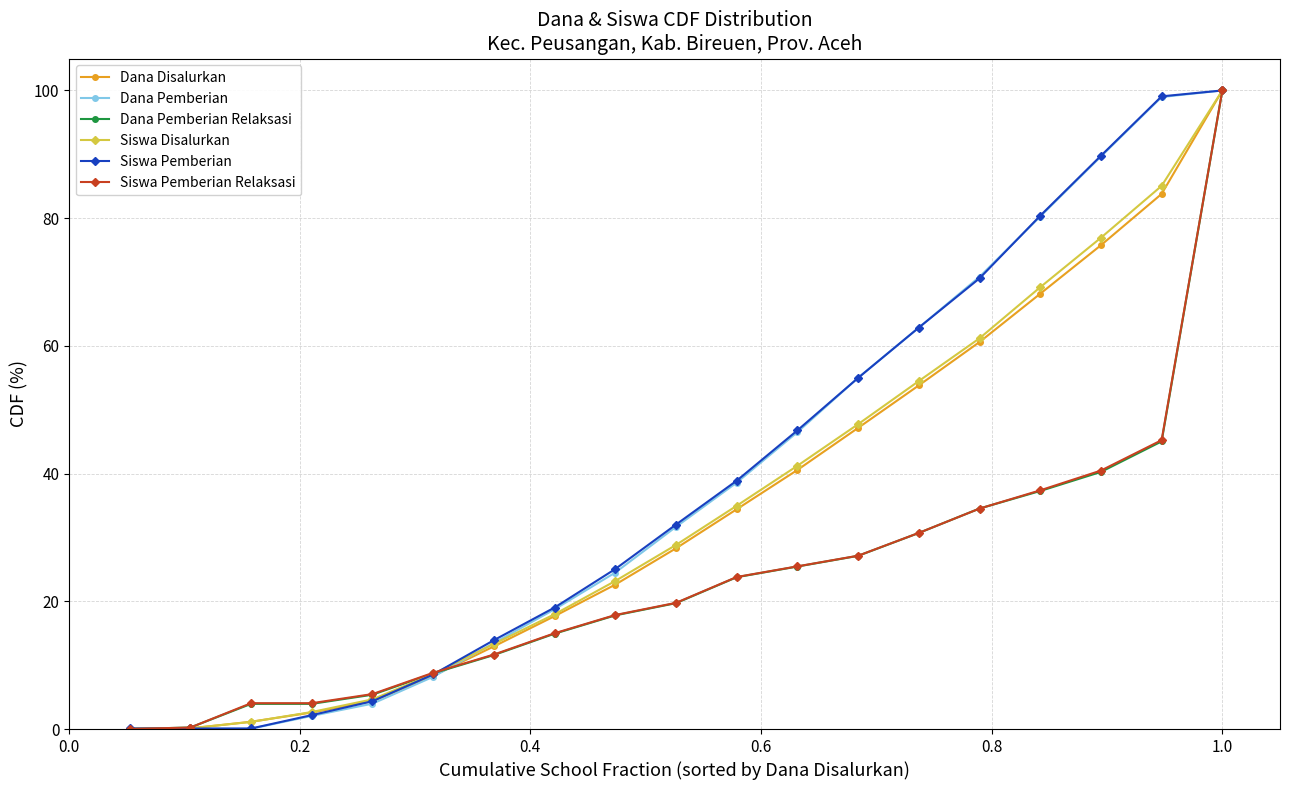

What is the value of the Siswa Disalurkan point at the 14th from the left?

54.5